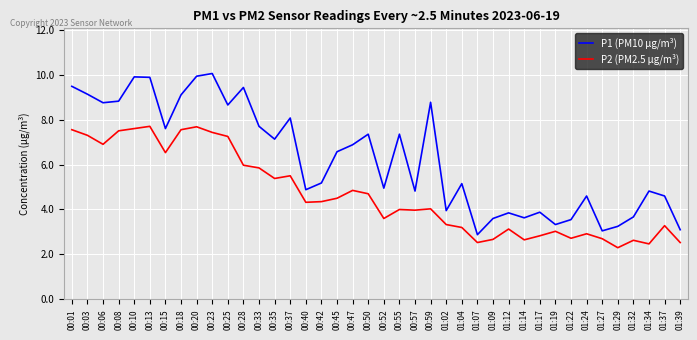

Which series has the largest total across all categories?

P1 (PM10 μg/m³)